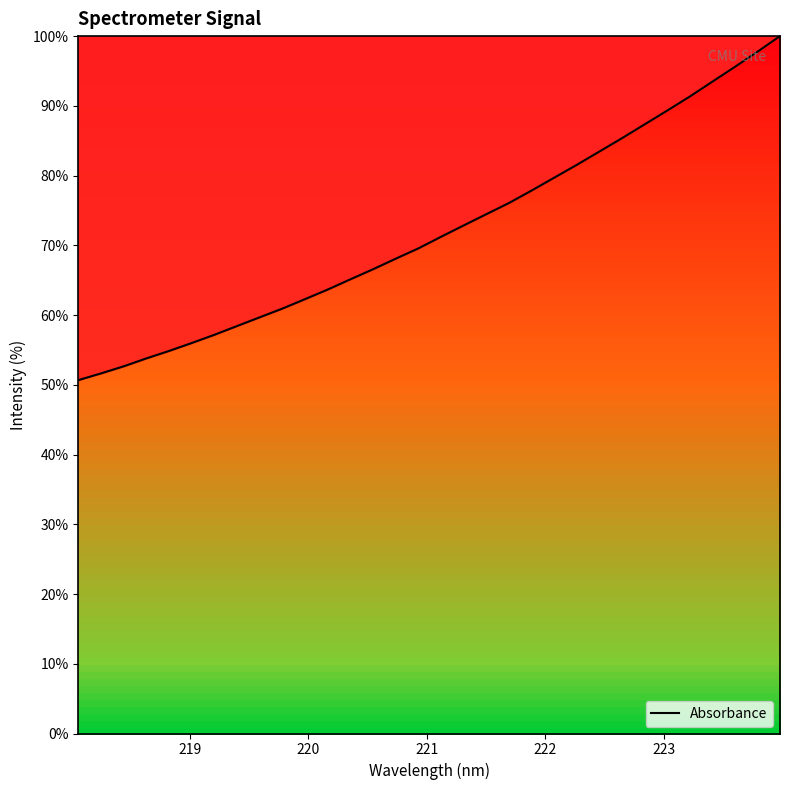

What is the greatest value displayed?

100.0